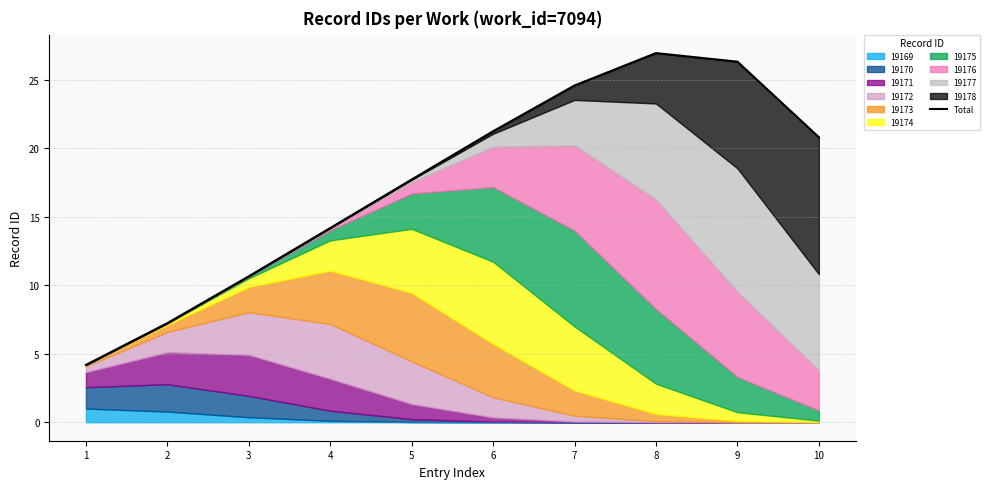

What is the sum of the values at 5 and 9?

44.0